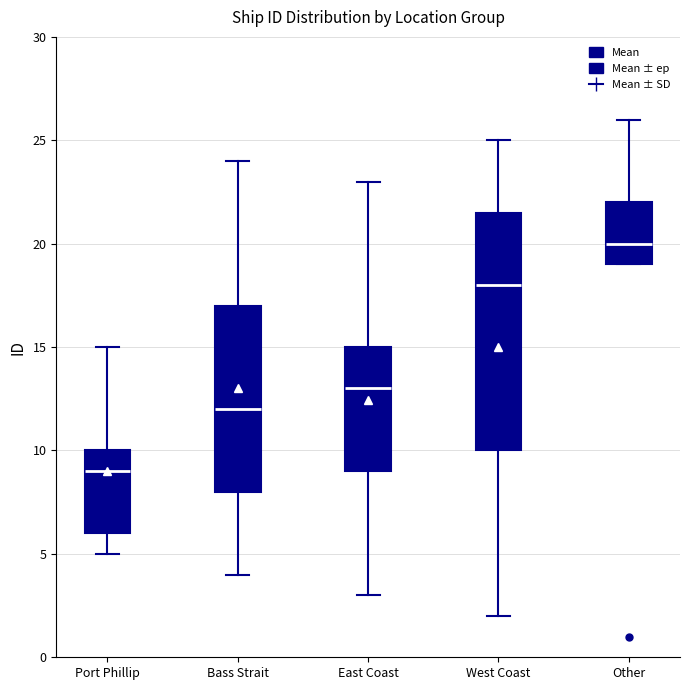

Which box is the tallest, from its lower edge to its upper edge?

West Coast